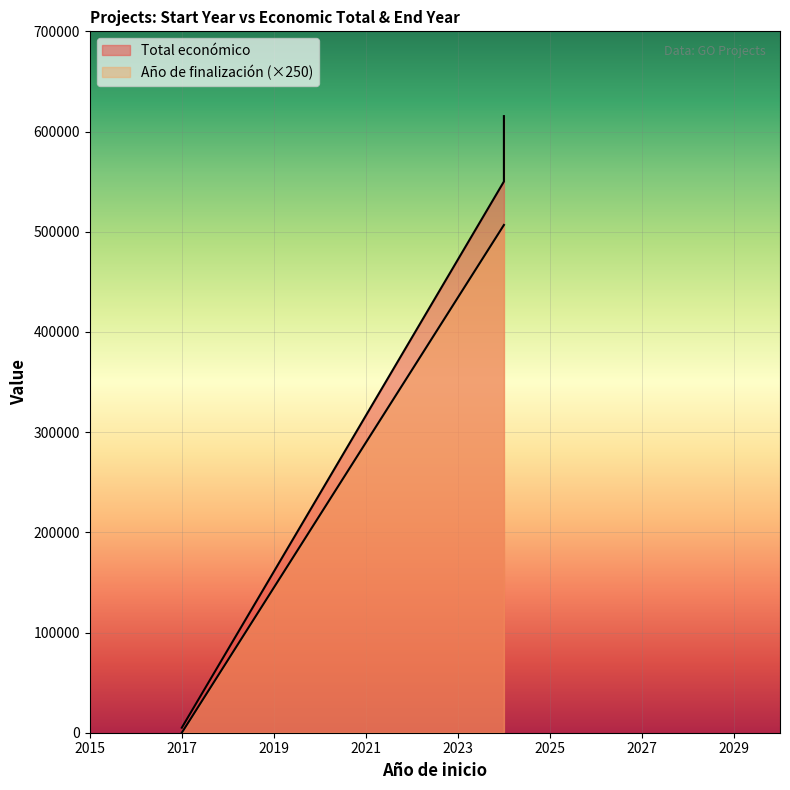

How many series are shown in this chart?

2